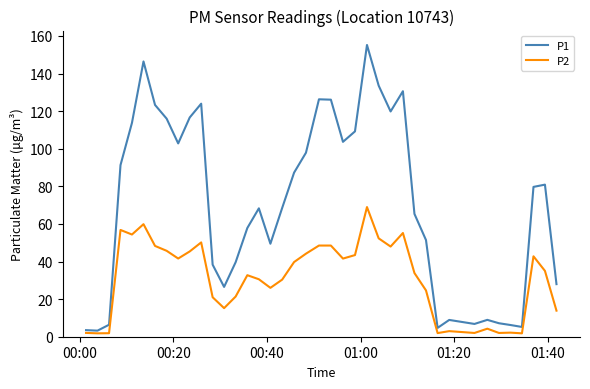

What are all the series names shown in the legend?

P1, P2